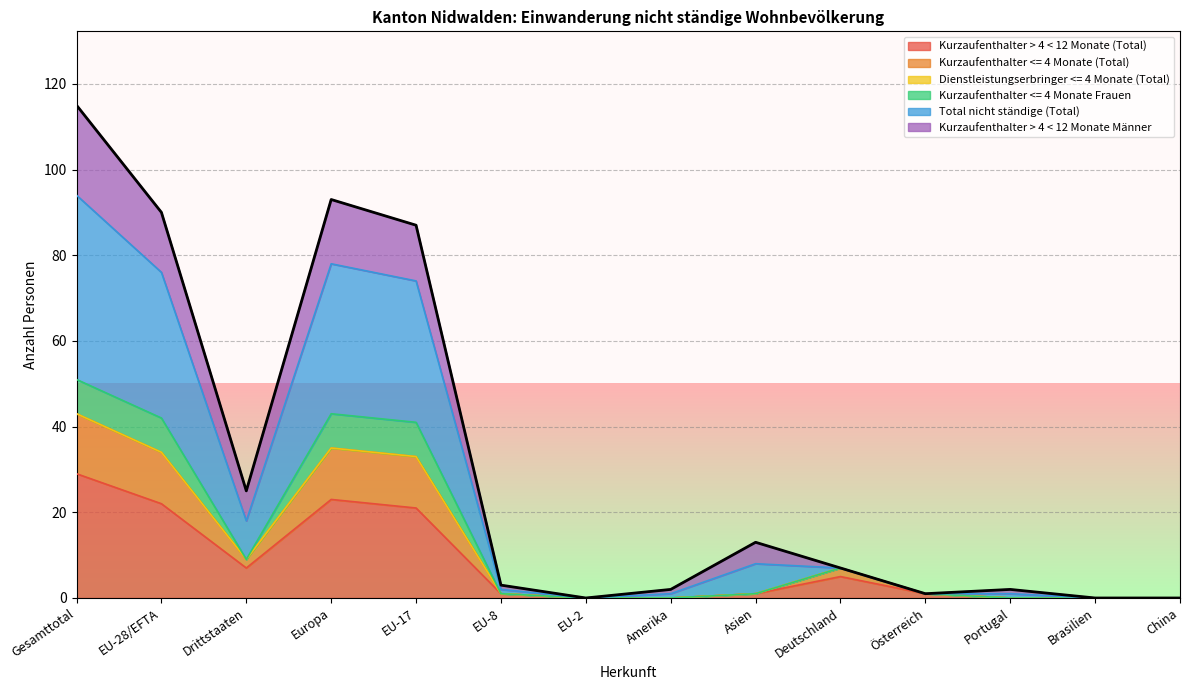

How many interior local peaks does the Kurzaufenthalter <= 4 Monate (Total) series have?

2